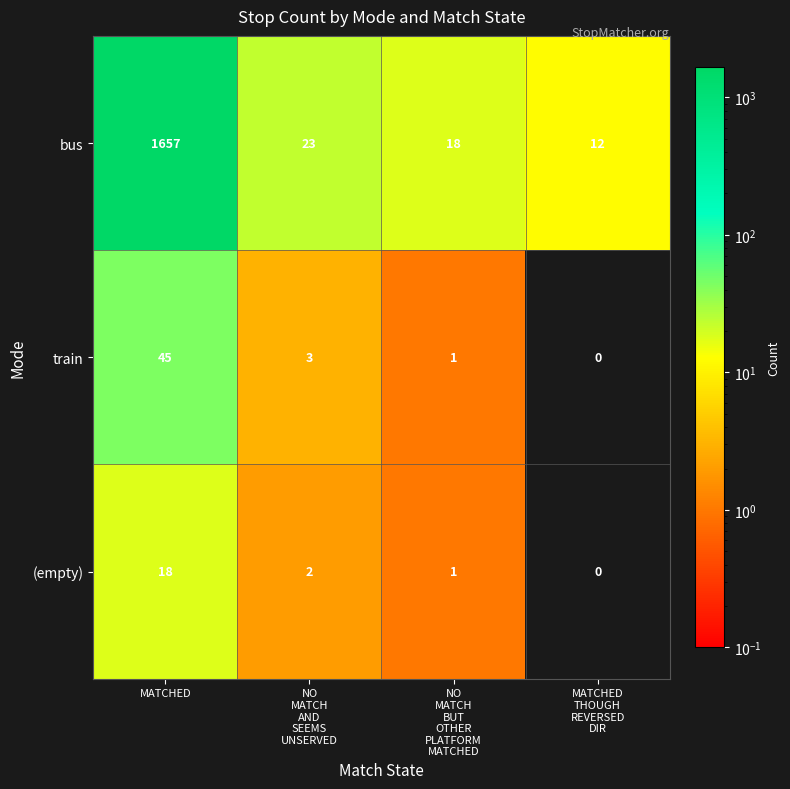

Which series has the largest range (max minus min)?

bus